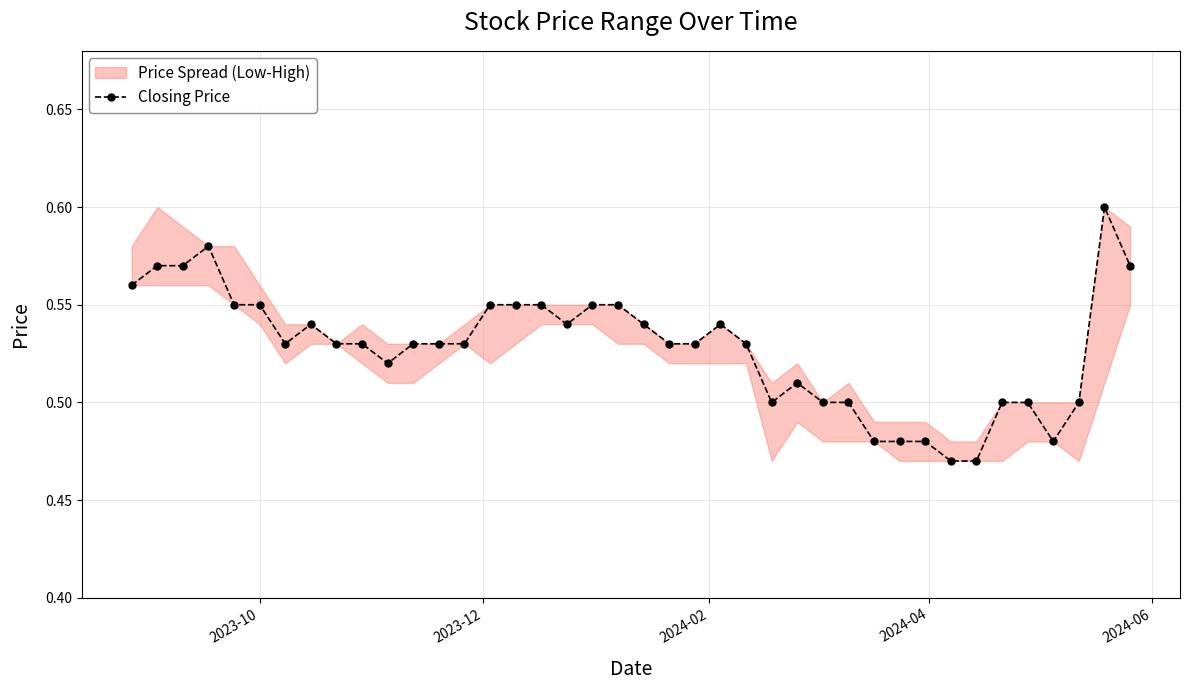

What is the greatest value displayed?

0.6